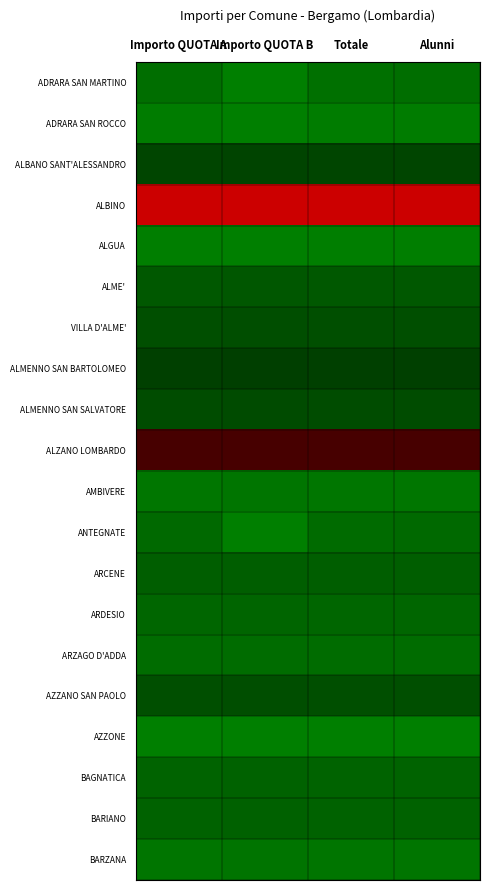

Which category has the highest value across all series?

Importo QUOTA A